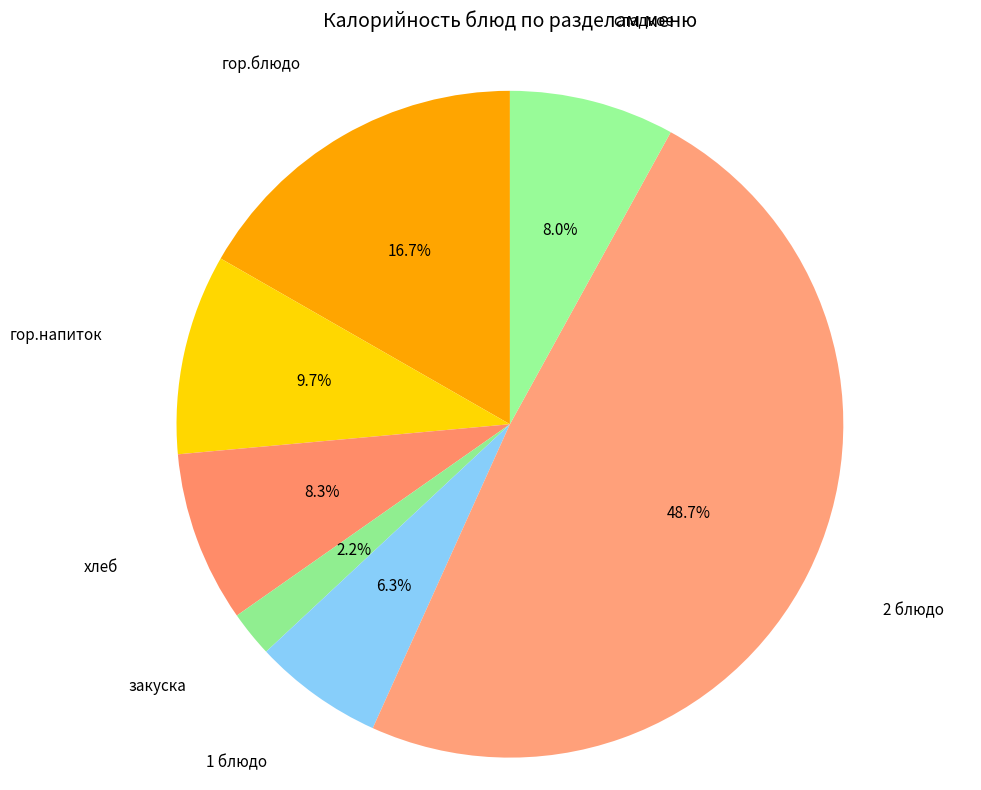

Is there any slice that represents more than half of the pie?

No